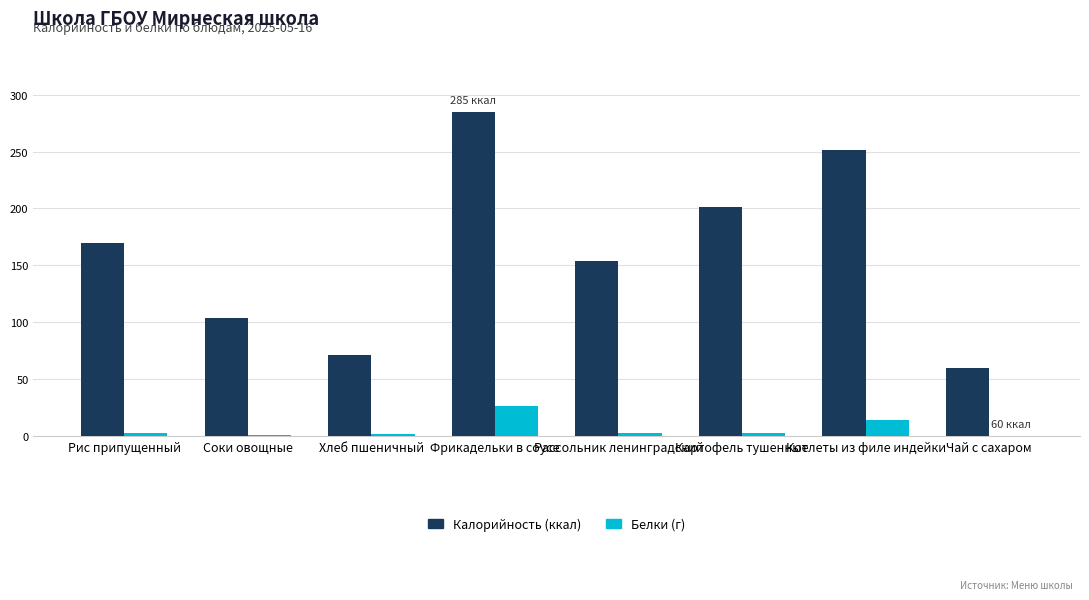

Does the chart contain stacked bars?

No